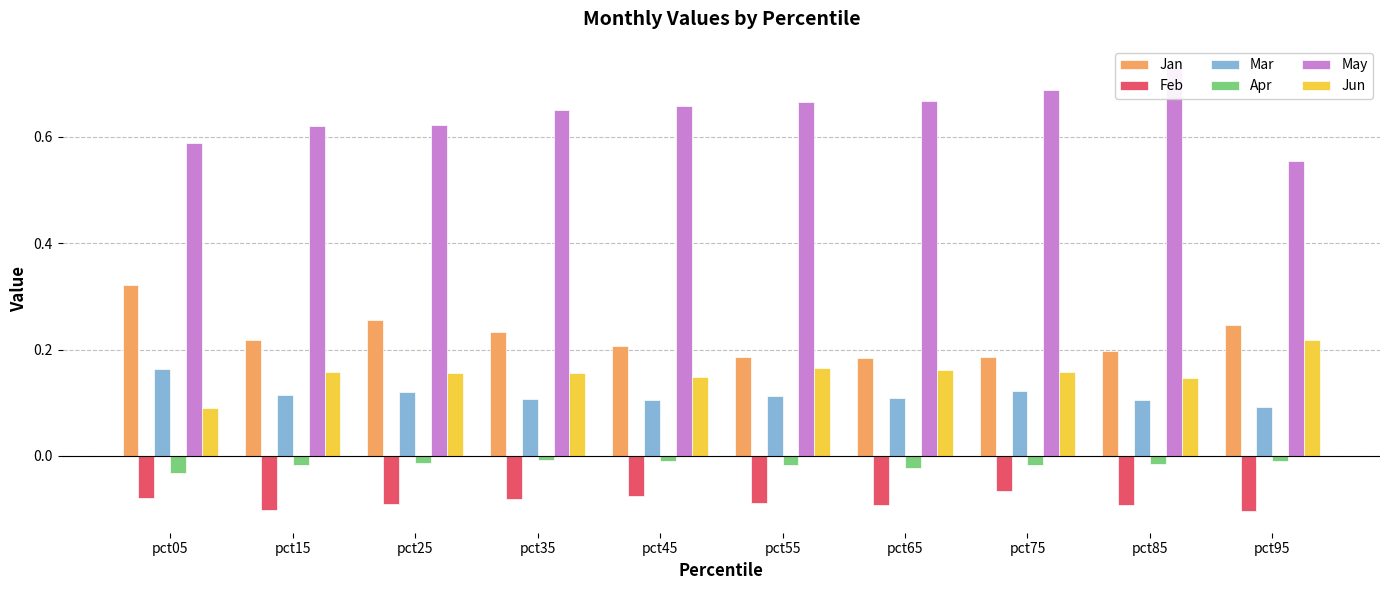

Which series has the largest total across all categories?

May